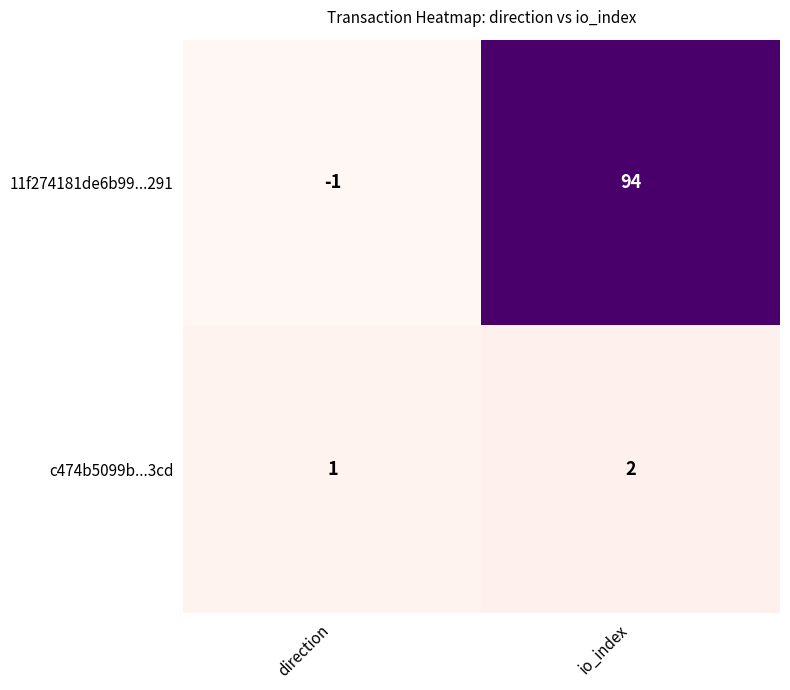

At how many categories does at least one series exceed 71?

1